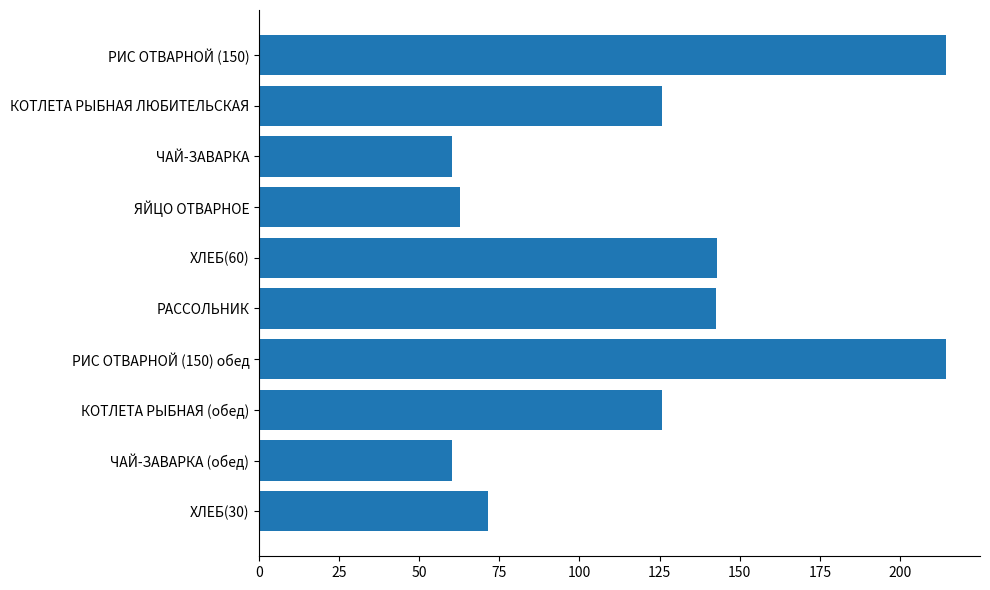

What position from the bottom is ЧАЙ-ЗАВАРКА?

8